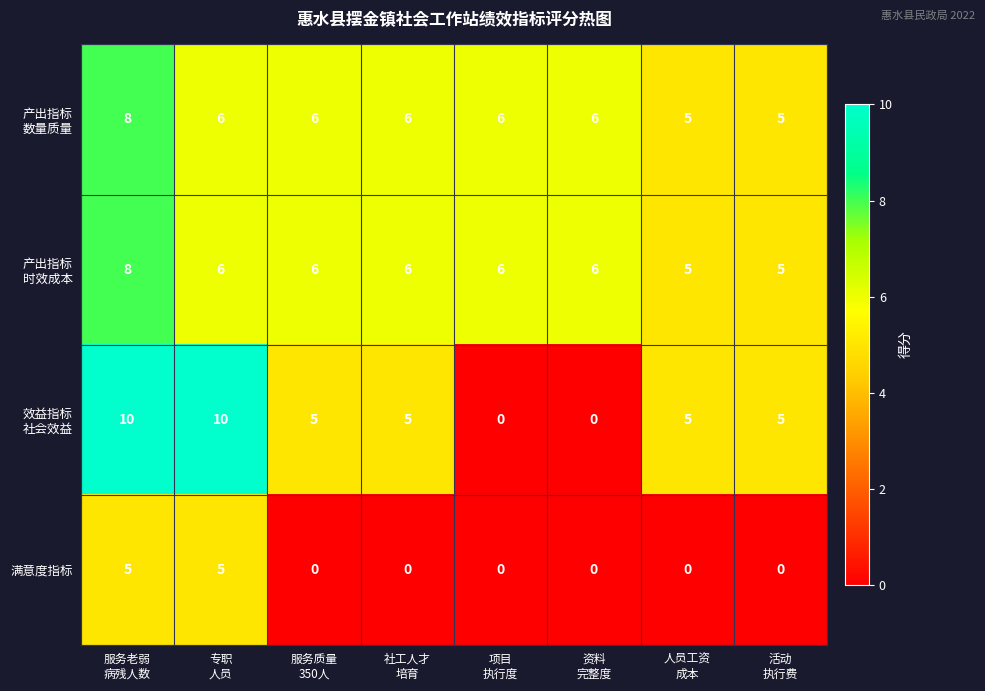

What is the maximum value shown in the chart?

10